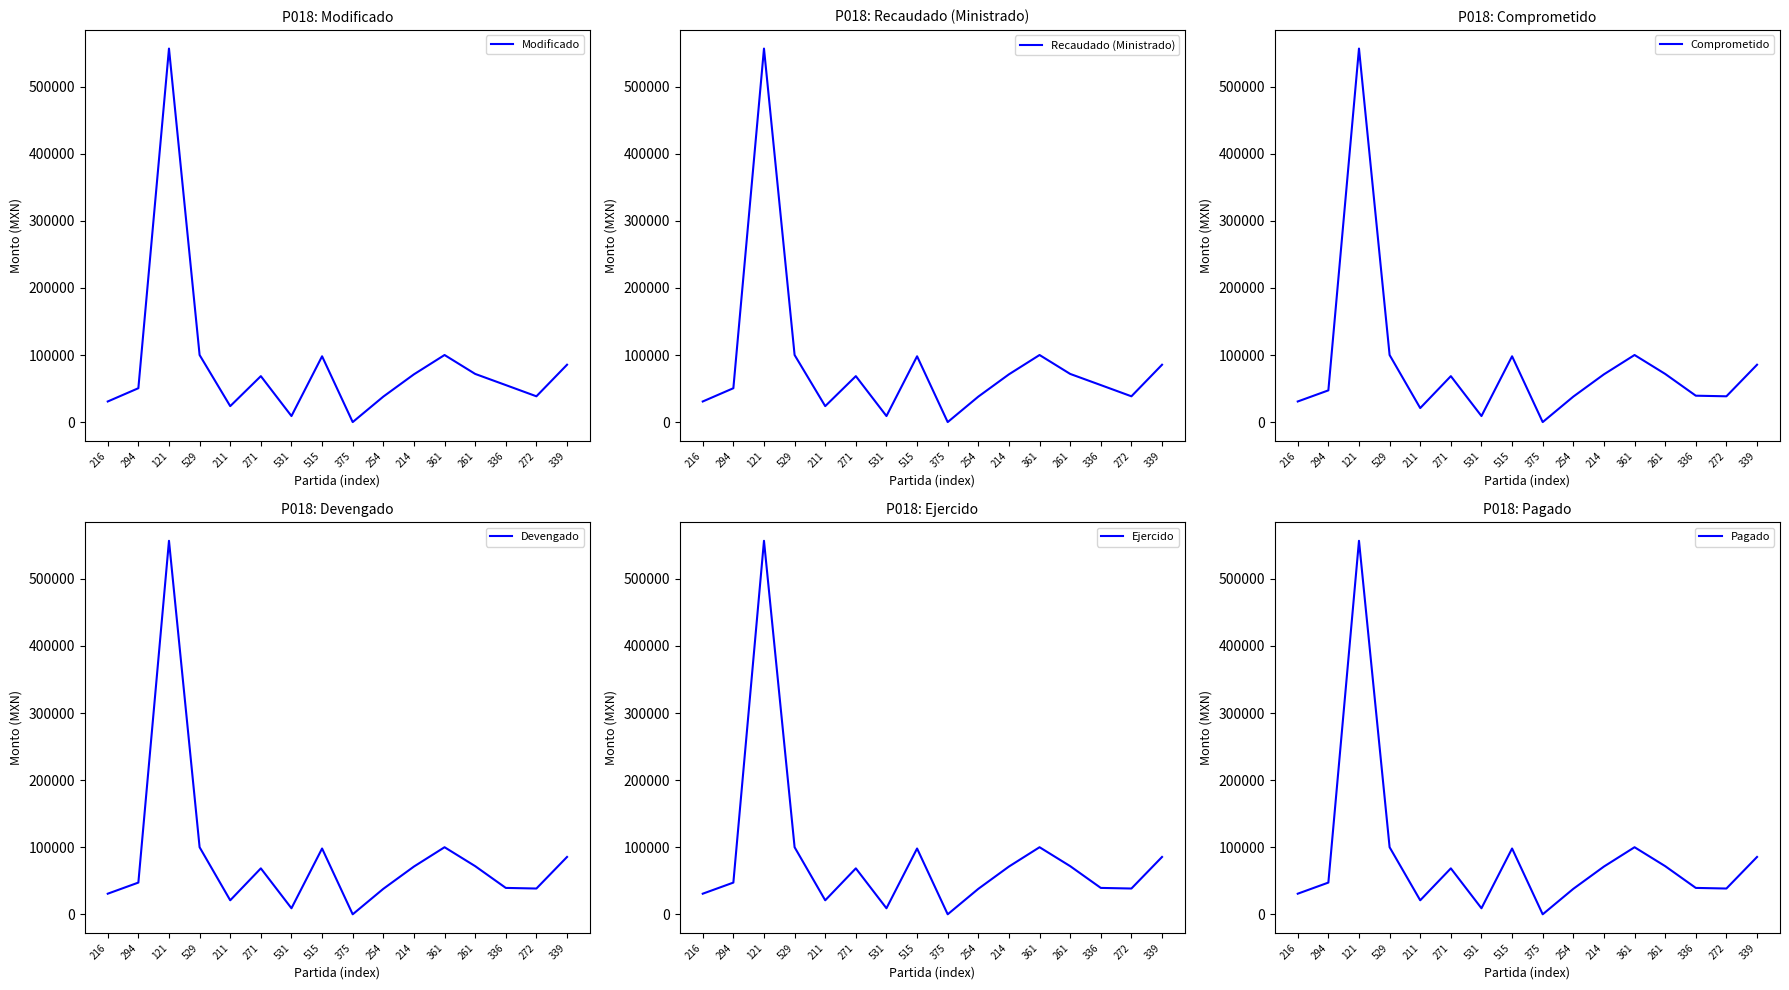

What is the total value across all series at 336?

267740.0